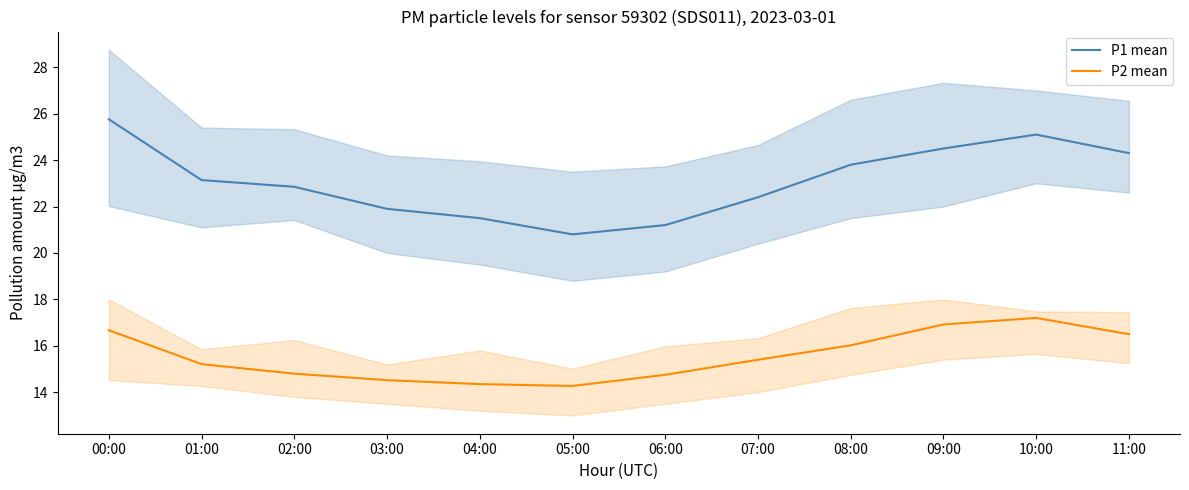

List the series in order of their peak value, lowest first.

P2 mean, P1 mean